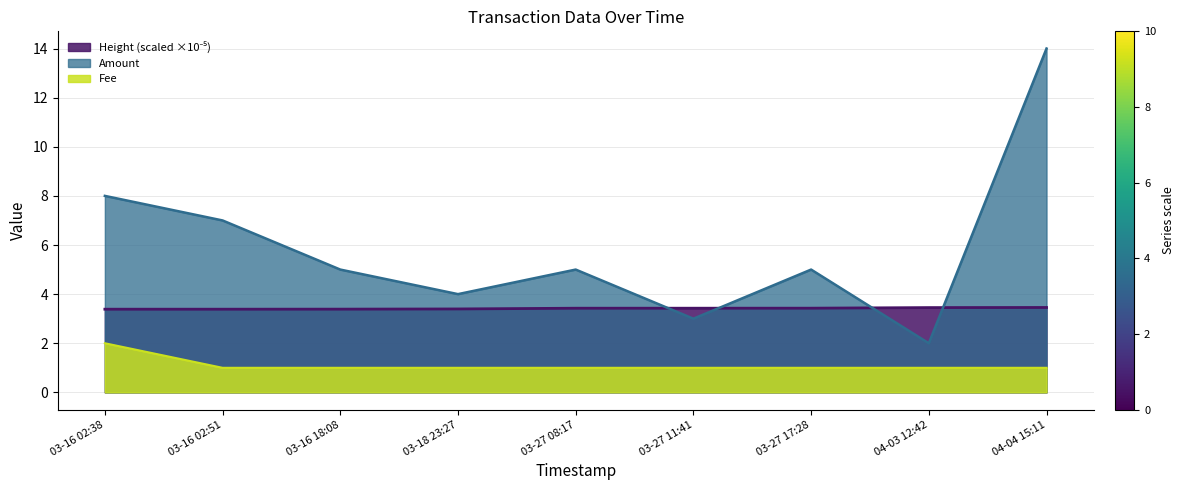

The value of Amount at 04-04 15:11 is 14.0. True or false?

True